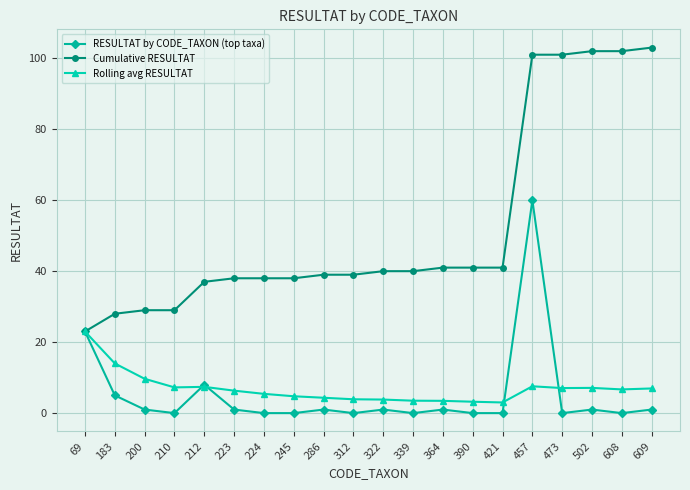

How many lines are shown in the chart?

3